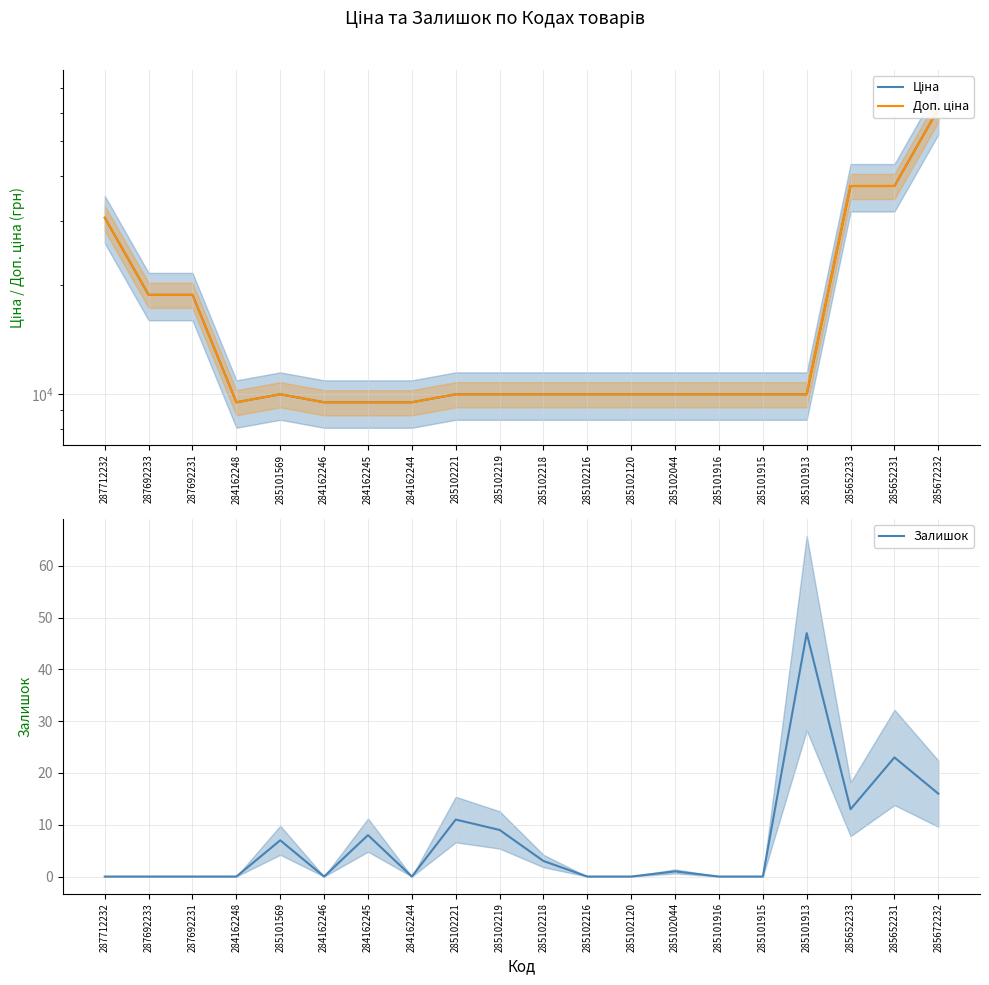

What is the total value across all series at 287712232?

61434.3